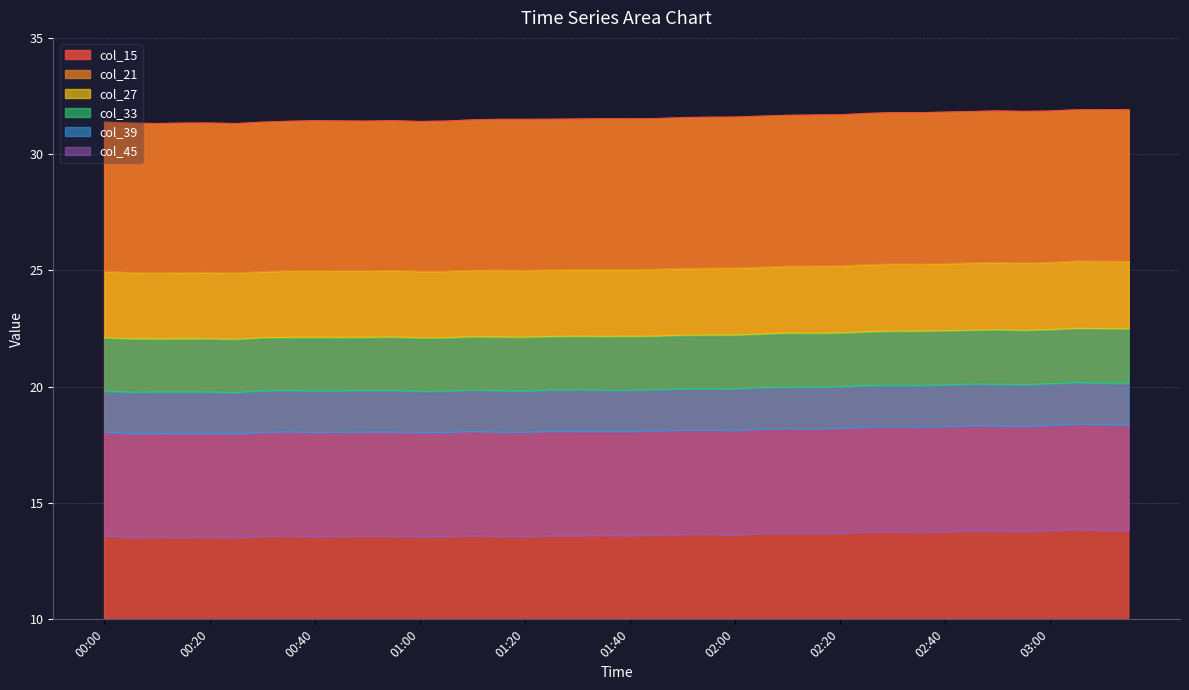

The col_21 series shows 16.0 at 00:00. True or false?

False